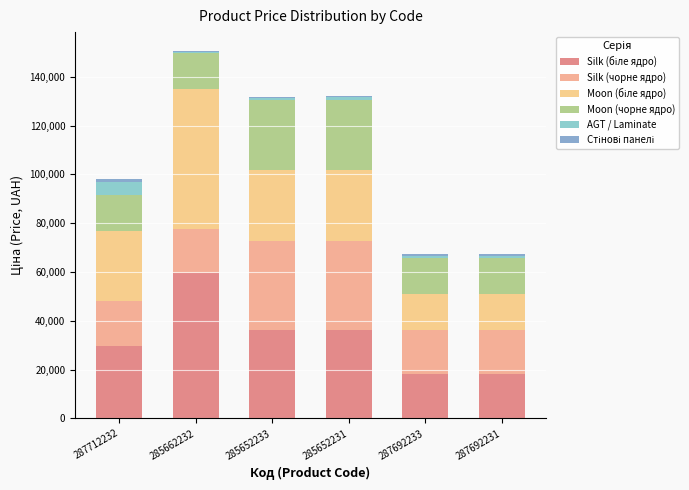

At which category is the sum across all series the highest?

285662232